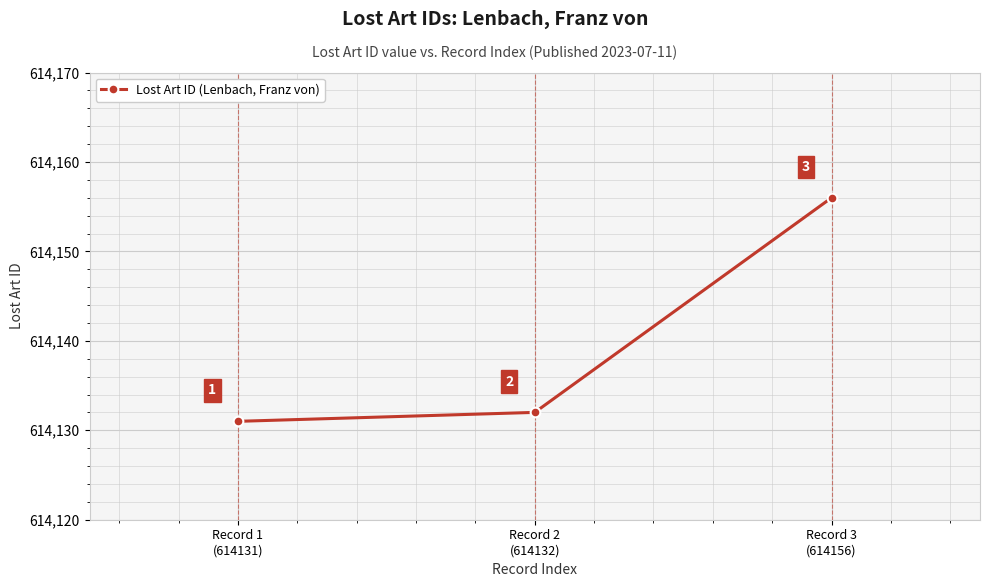

What is the approximate value at Record 2
(614132), to the nearest 5?

614130